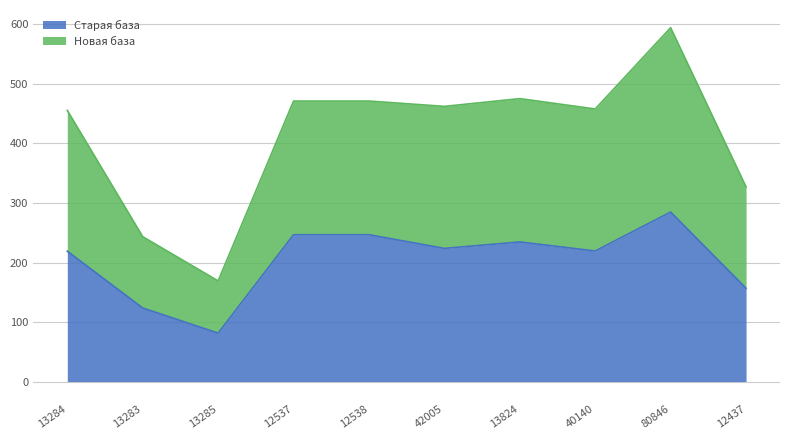

Read the Новая база value at 12437.

327.1